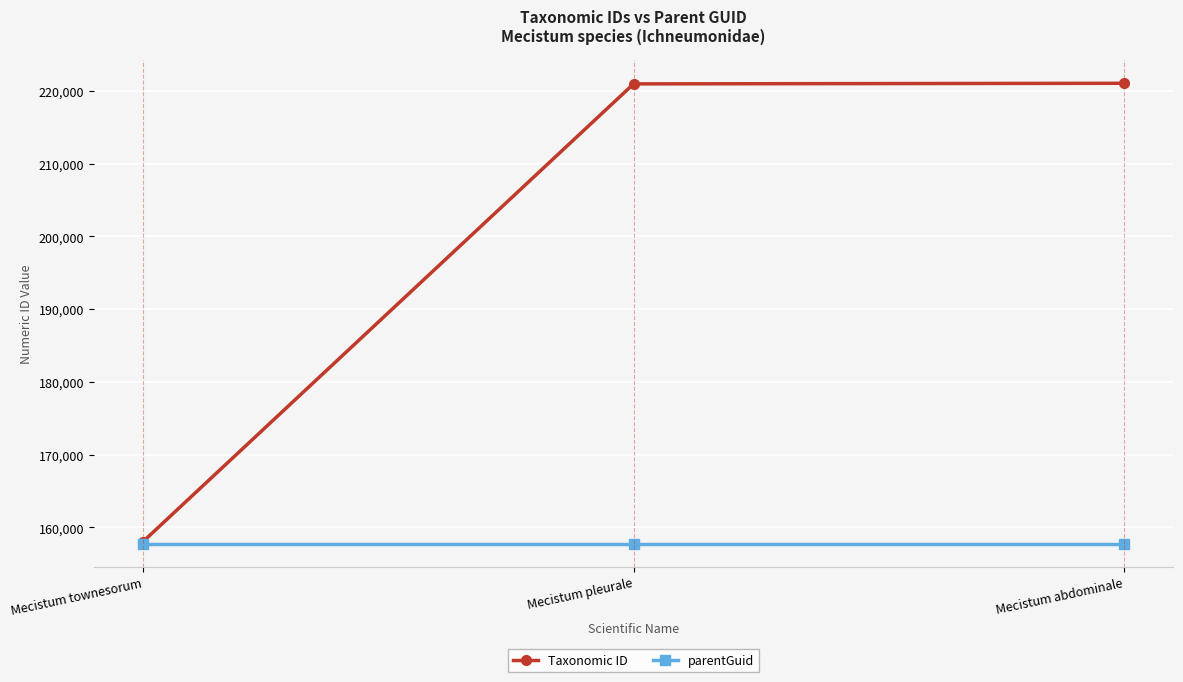

At how many categories does at least one series exceed 162322?

2